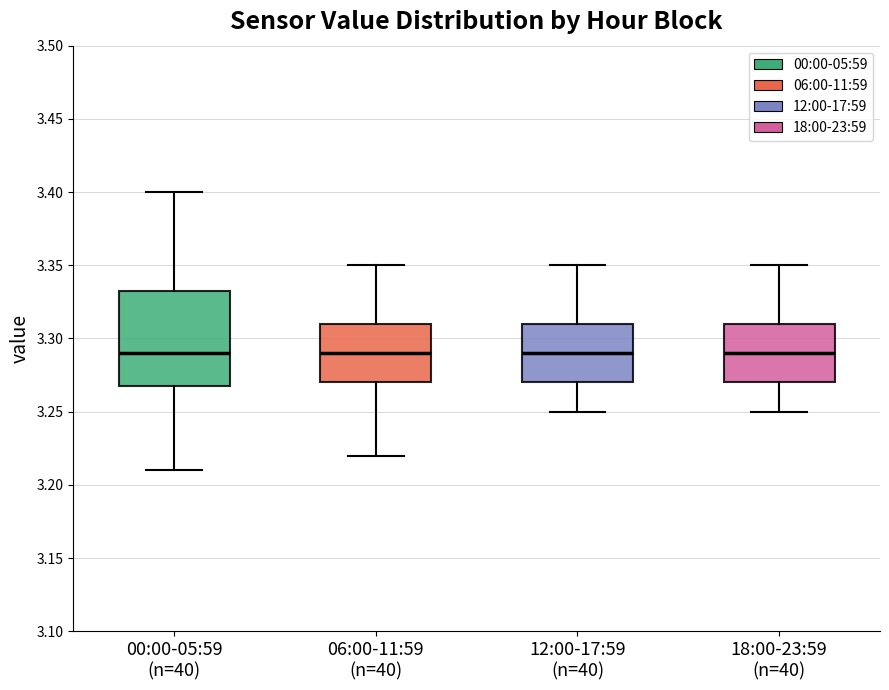

Where is the lower edge of the box for 12:00-17:59 (n=40) on the y-axis? The values are not printed on the chart, so give them approximately, as read against the axis.

3.270